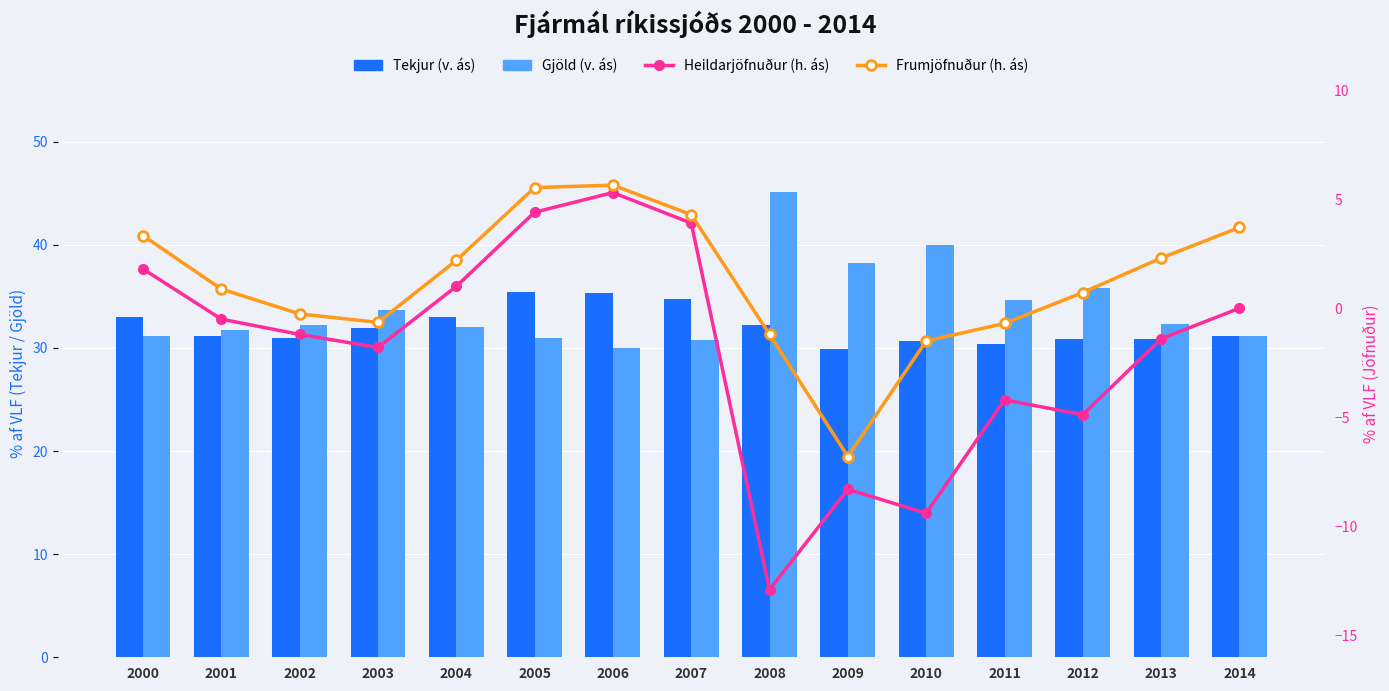

Reading left to right, transcribe all the data shown in this chart.

Tekjur (v. ás): 33.0	31.2	31.0	31.9	33.0	35.4	35.3	34.7	32.2	29.9	30.7	30.4	30.9	30.9	31.2
Gjöld (v. ás): 31.2	31.7	32.2	33.7	32.0	31.0	30.0	30.8	45.1	38.2	40.0	34.6	35.8	32.3	31.2
Heildarjöfnuður (h. ás): 1.8	-0.5	-1.2	-1.8	1.0	4.4	5.3	3.9	-12.9	-8.3	-9.4	-4.2	-4.9	-1.4	0.0
Frumjöfnuður (h. ás): 3.3	0.9	-0.3	-0.7	2.2	5.5	5.6	4.3	-1.2	-6.8	-1.5	-0.7	0.7	2.3	3.7